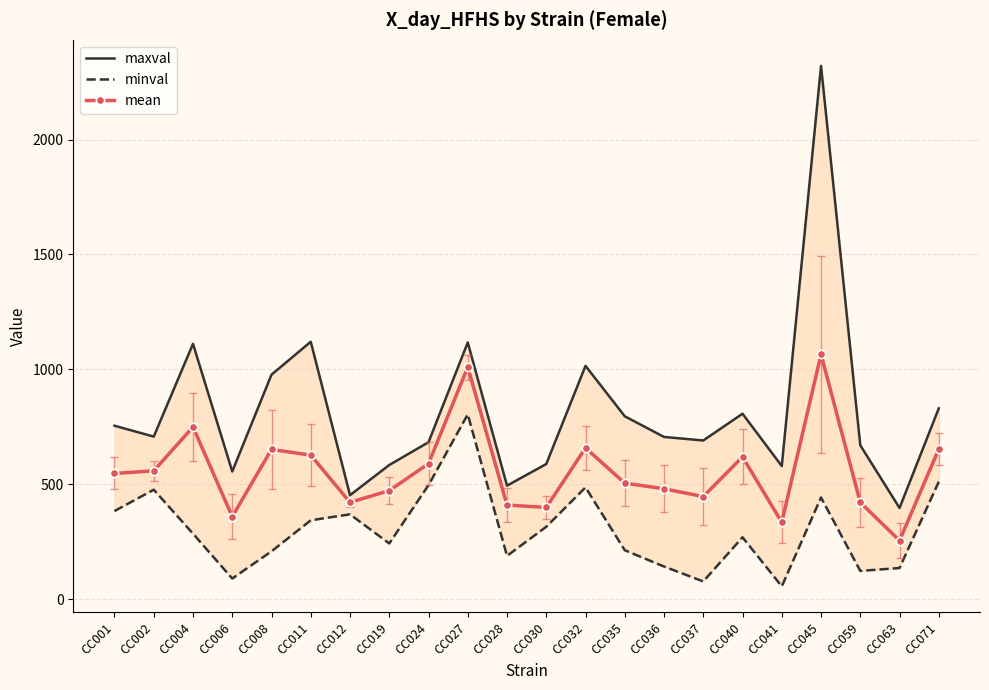

The value of mean at CC037 is 587.7. True or false?

False